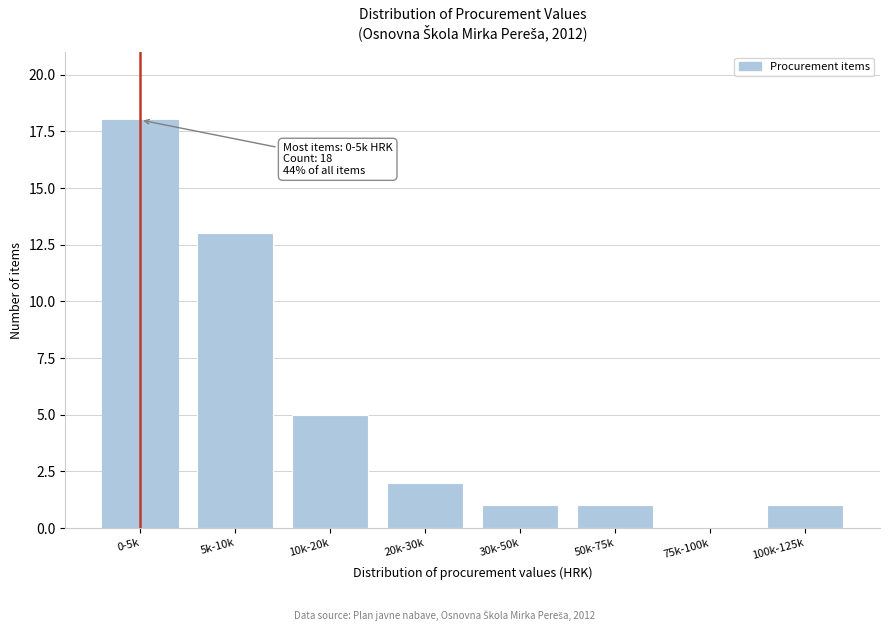

Reading left to right, what are all the values shown in this chart?

0-5k=18	5k-10k=13	10k-20k=5	20k-30k=2	30k-50k=1	50k-75k=1	75k-100k=0	100k-125k=1